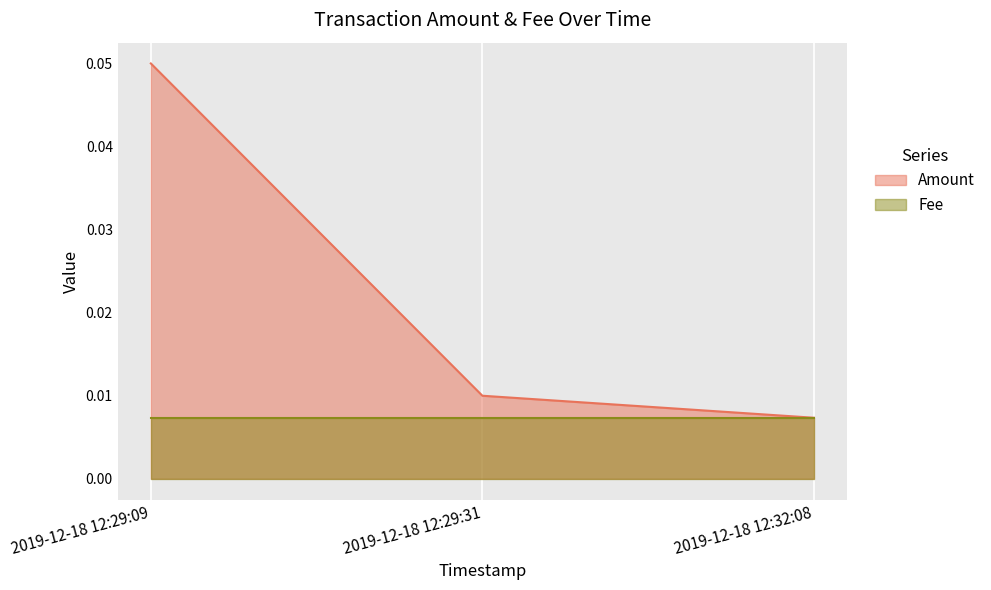

Which label corresponds to the smallest value in the chart?

2019-12-18 12:32:08